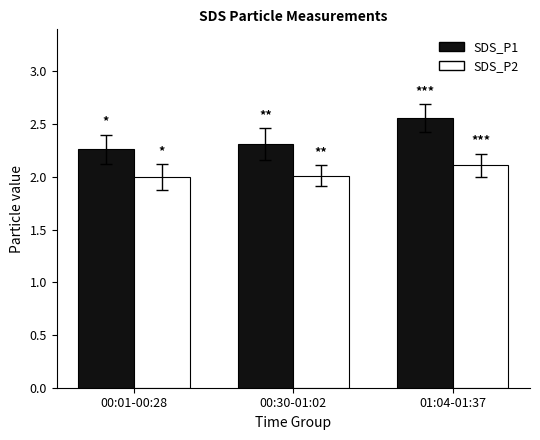

The value of SDS_P2 at 00:01-00:28 is 3.3. True or false?

False